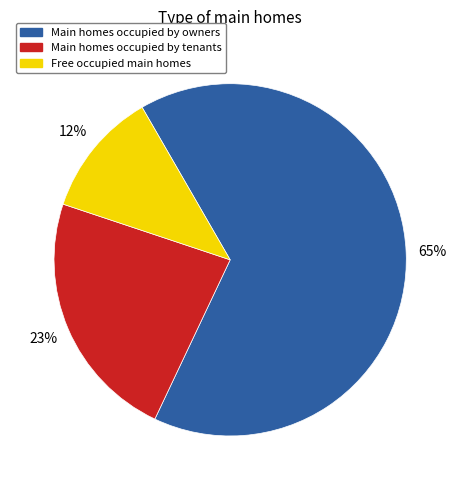

How many segments does this pie chart have?

3